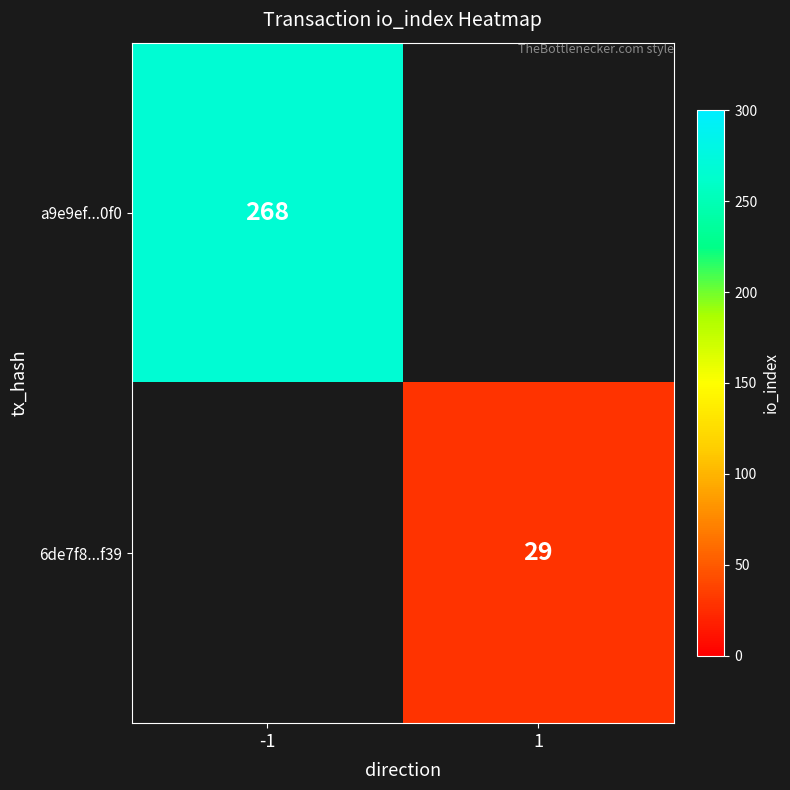

True or false: a9e9ef...0f0 has a value of 434 at -1.

False